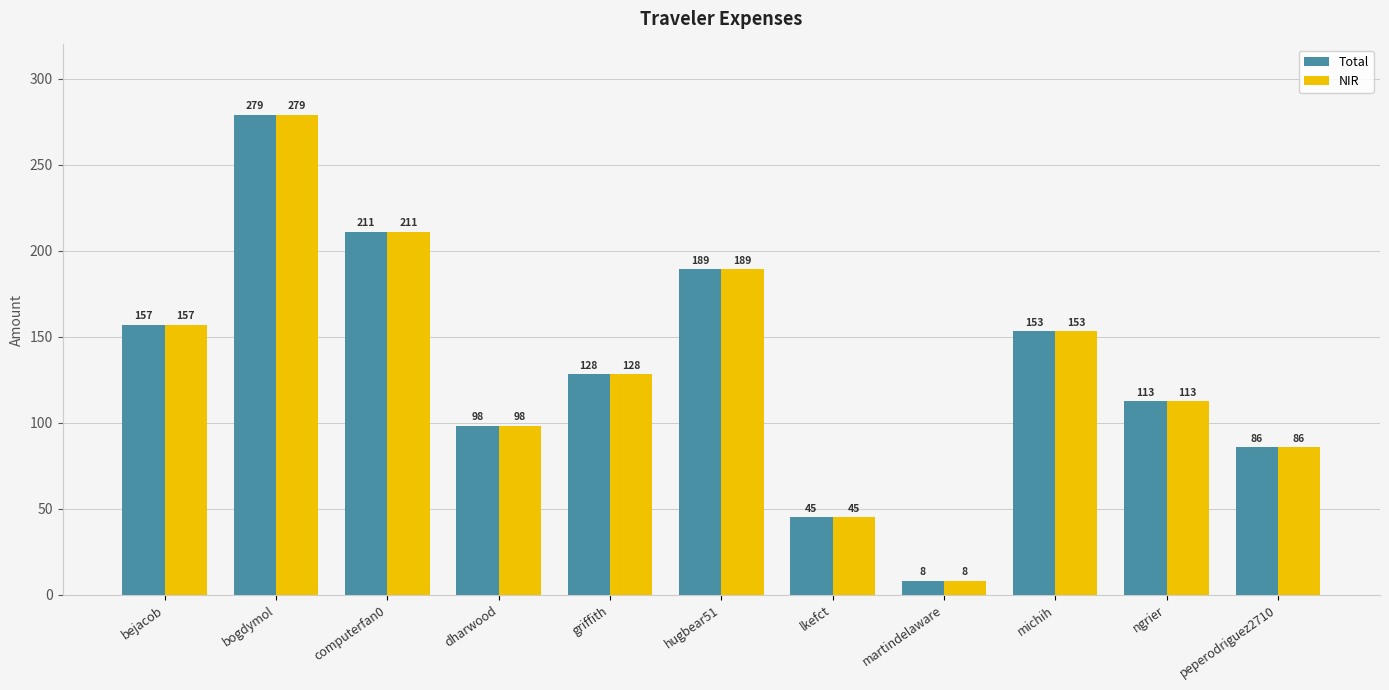

Count the number of categories in the chart.

11